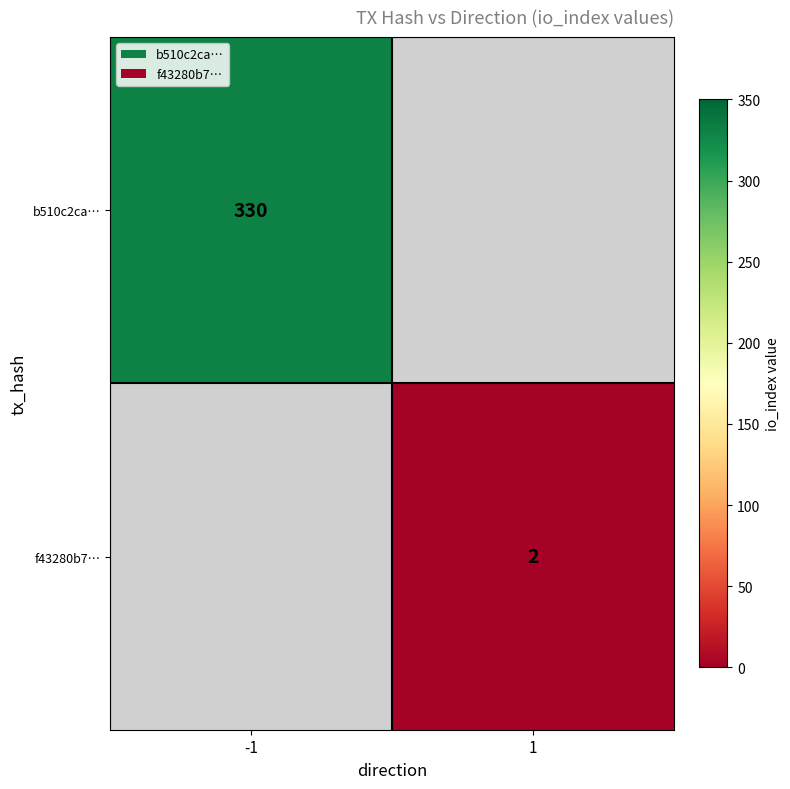

Is it true that b510c2ca… equals 330 at -1?

True